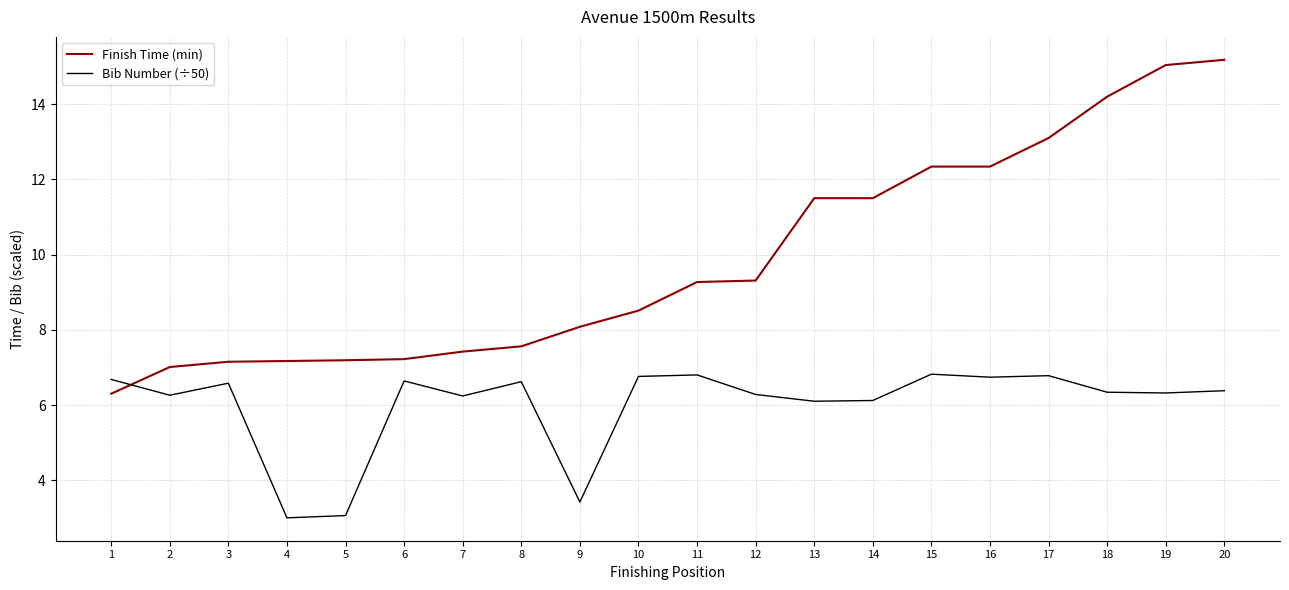

What is the difference between the maximum and minimum values in the Finish Time (min) series?

8.9